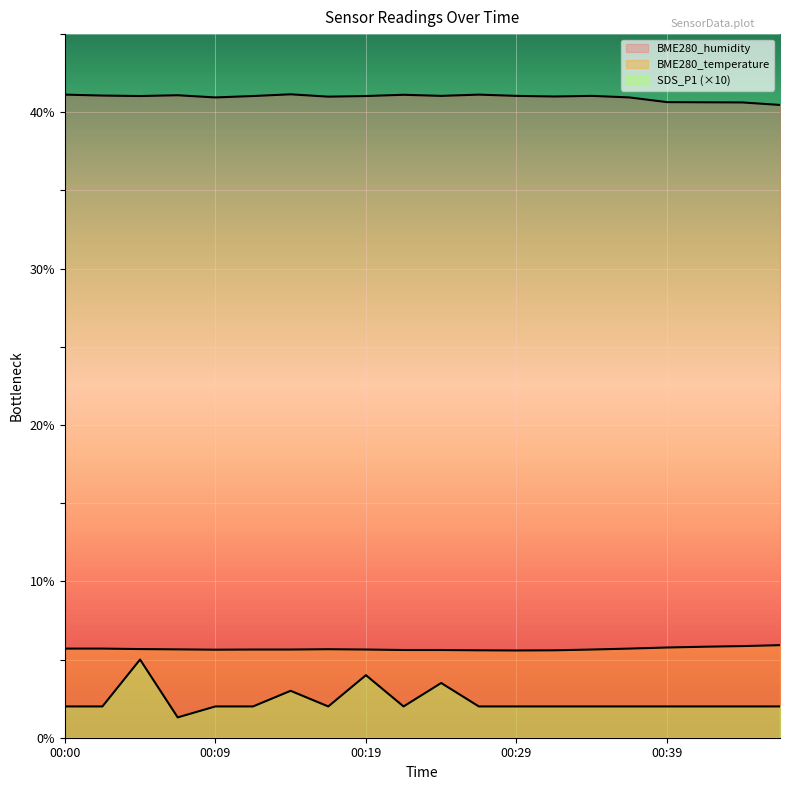

At which category does the chart reach its minimum across all series?

00:07